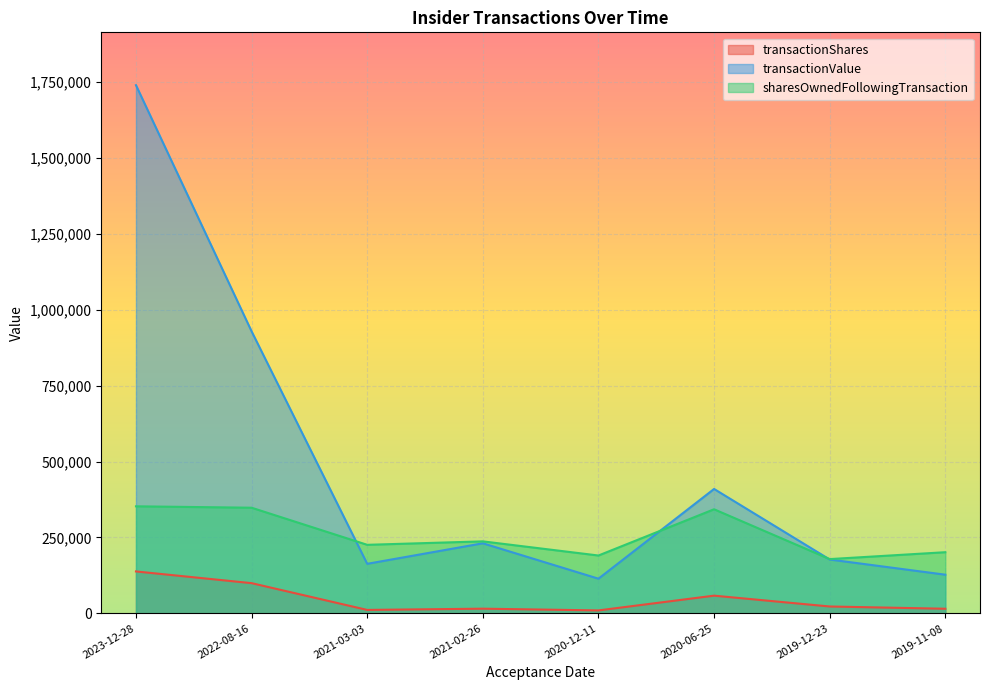

Reading left to right, what are all the values shown in this chart?

transactionShares: 2023-12-28=138162	2022-08-16=99568	2021-03-03=11370	2021-02-26=15454	2020-12-11=9750	2020-06-25=58362	2019-12-23=22693	2019-11-08=15244
transactionValue: 2023-12-28=1740141	2022-08-16=929113	2021-03-03=163273	2021-02-26=230883	2020-12-11=114270	2020-06-25=409878	2019-12-23=177459	2019-11-08=127440
sharesOwnedFollowingTransaction: 2023-12-28=352711	2022-08-16=348058	2021-03-03=225856	2021-02-26=237226	2020-12-11=190623	2020-06-25=342972	2019-12-23=178816	2019-11-08=201509